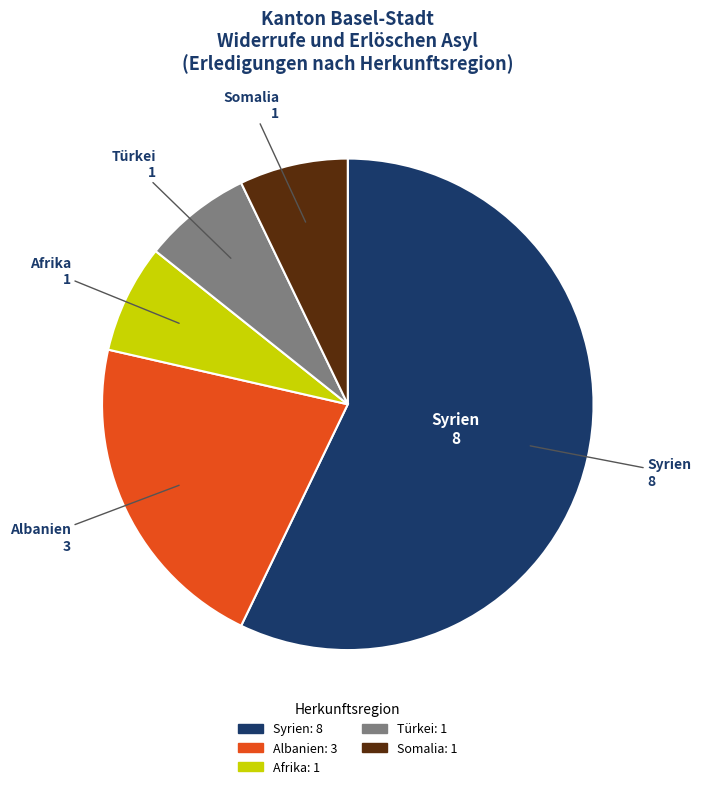

Is there a majority slice in this chart?

Yes